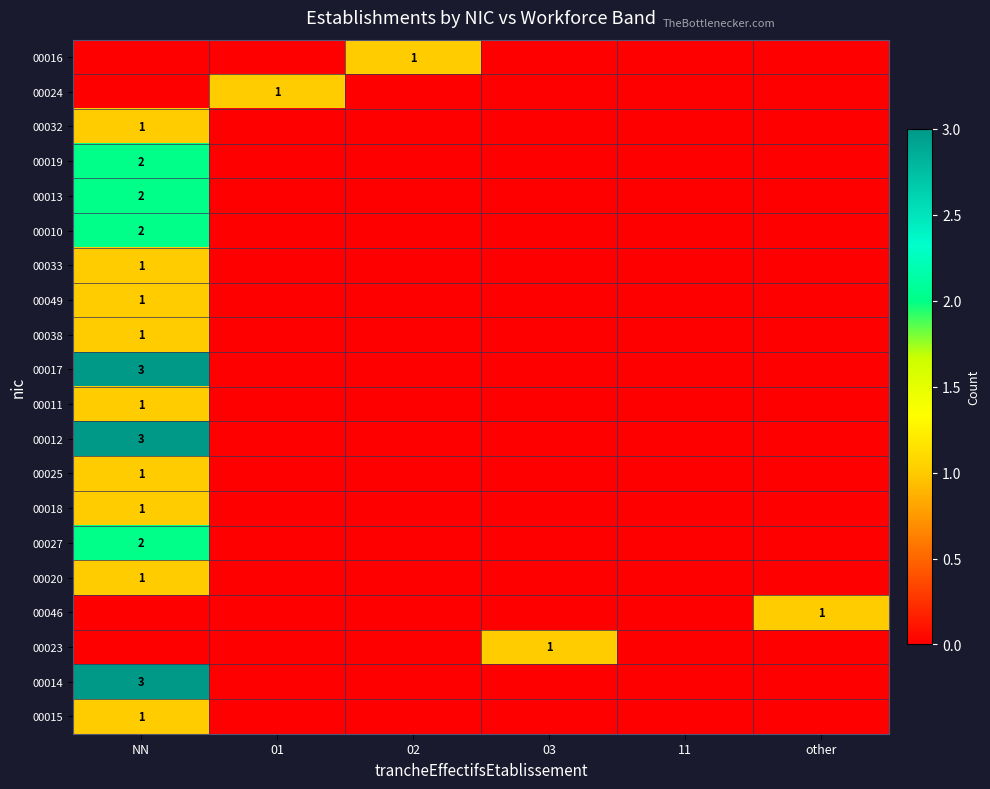

List the series in order of their peak value, highest first.

00017, 00012, 00014, 00019, 00013, 00010, 00027, 00016, 00024, 00032, 00033, 00049, 00038, 00011, 00025, 00018, 00020, 00046, 00023, 00015